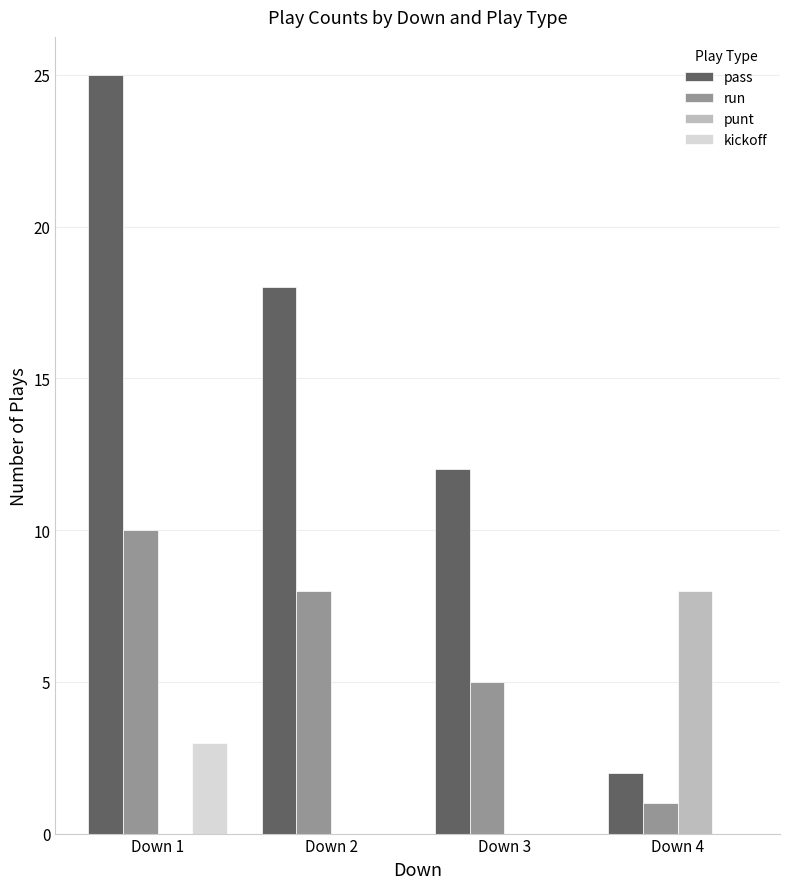

At which category does the chart reach its peak across all series?

Down 1